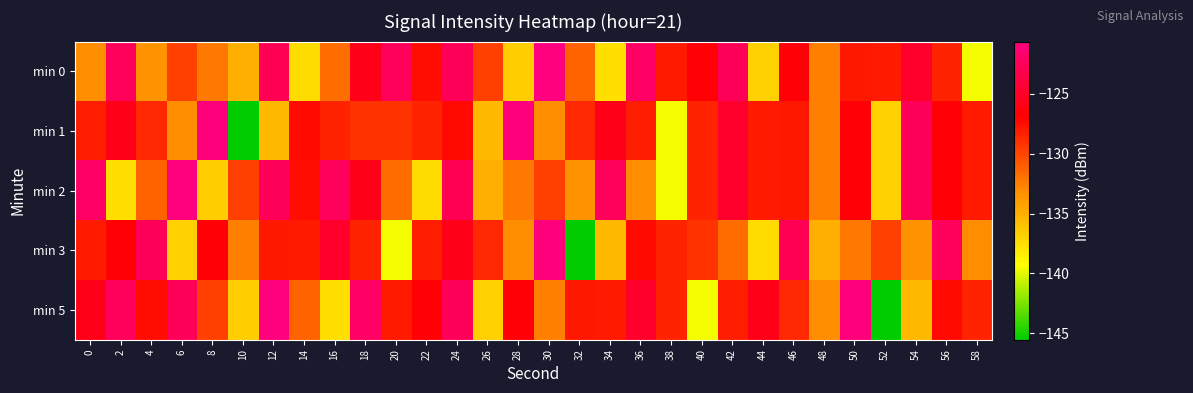

Which label corresponds to the smallest value in the chart?

10